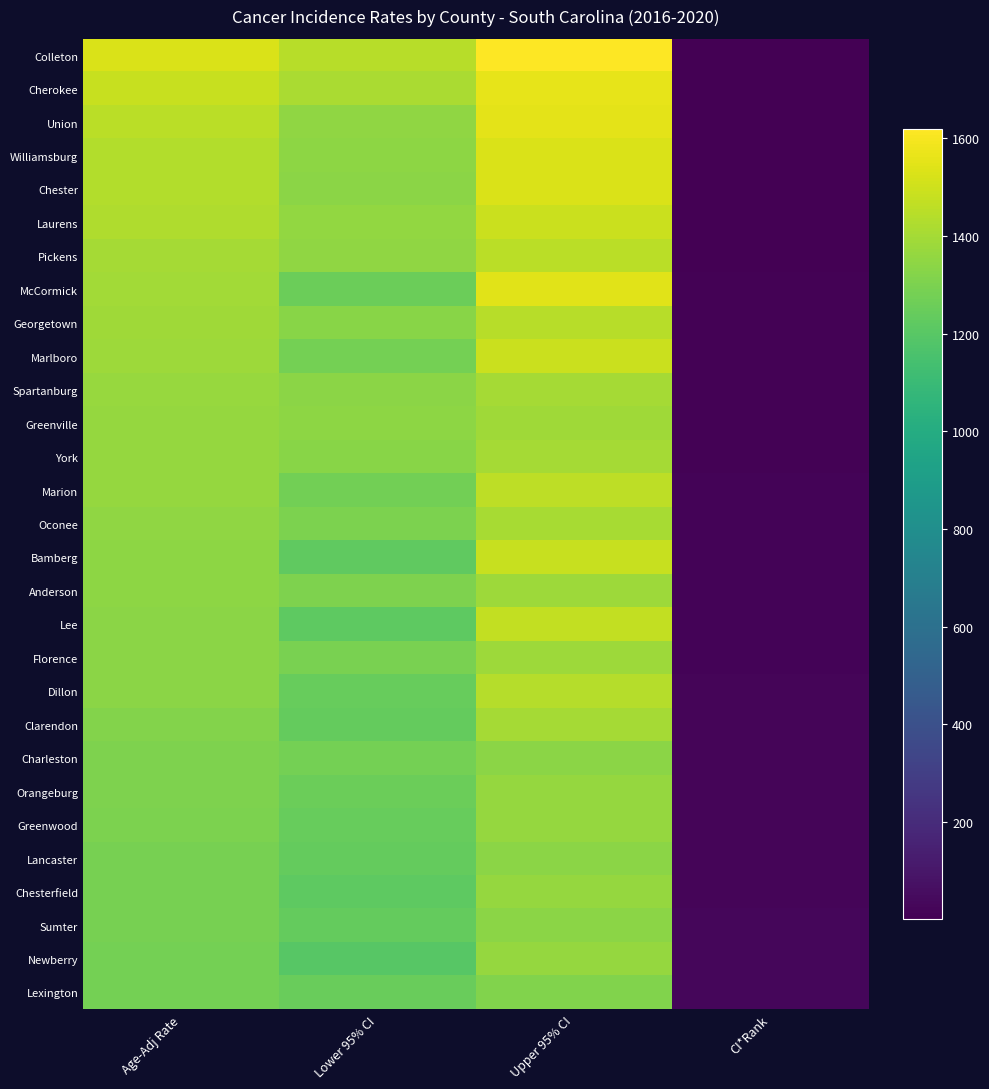

What is the spread (max minus min) of values at CI*Rank?

28.0